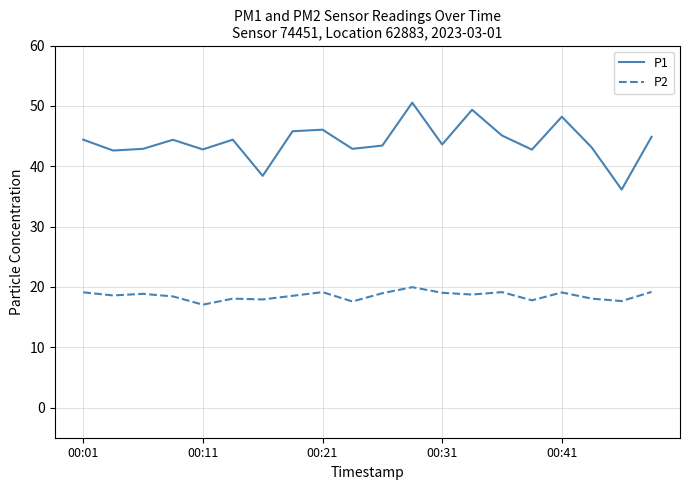

Rank the series by their maximum value, from highest to lowest.

P1, P2